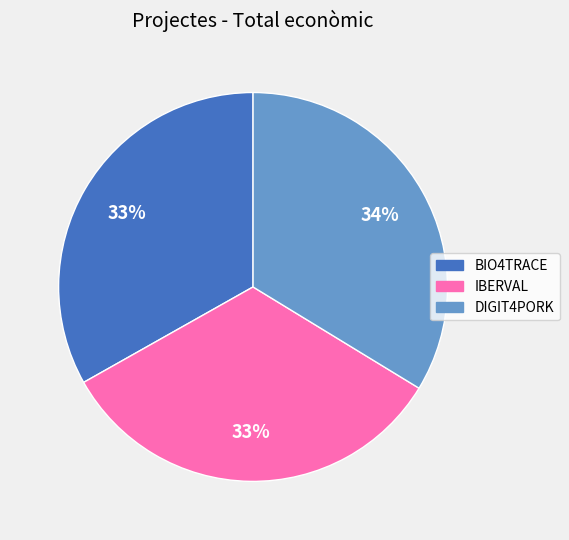

How many segments does this pie chart have?

3